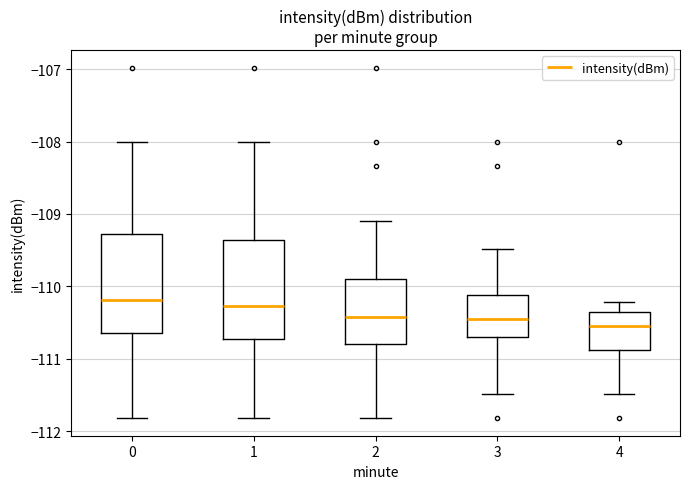

Where does the lower whisker of the box at x = 2 end on the y-axis? The values are not printed on the chart, so give them approximately, as read against the axis.

-111.8